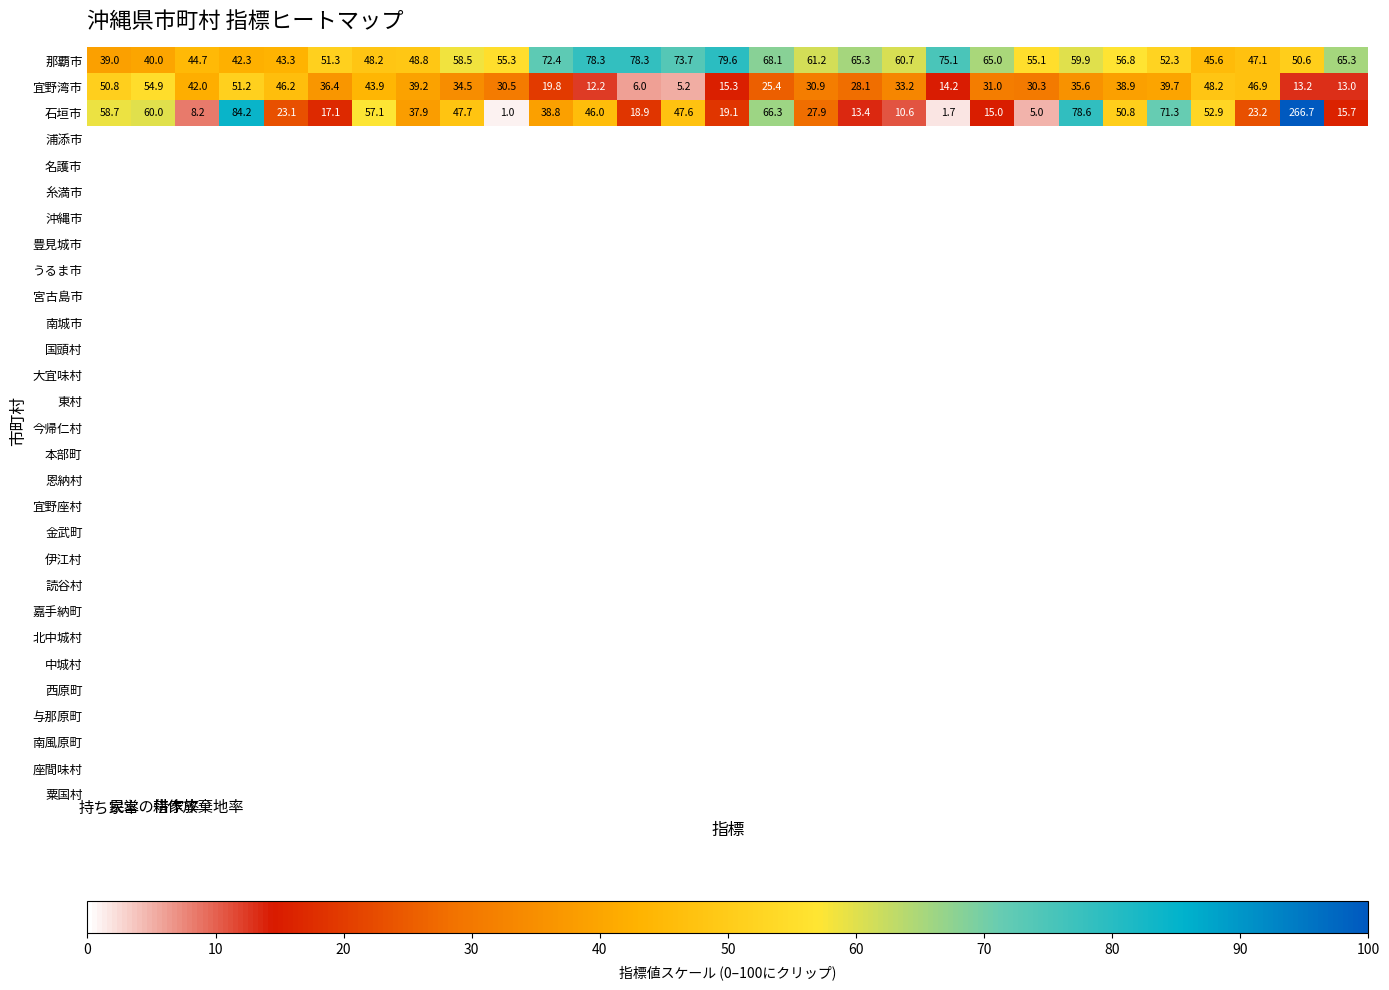

Rank the series by their average value, from highest to lowest.

那覇市, 石垣市, 宜野湾市